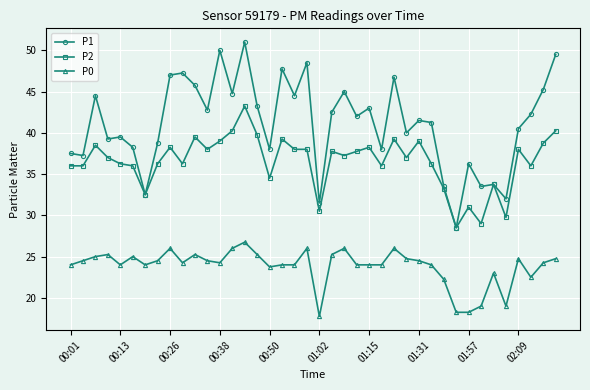

How many categories are shown in the chart?

40